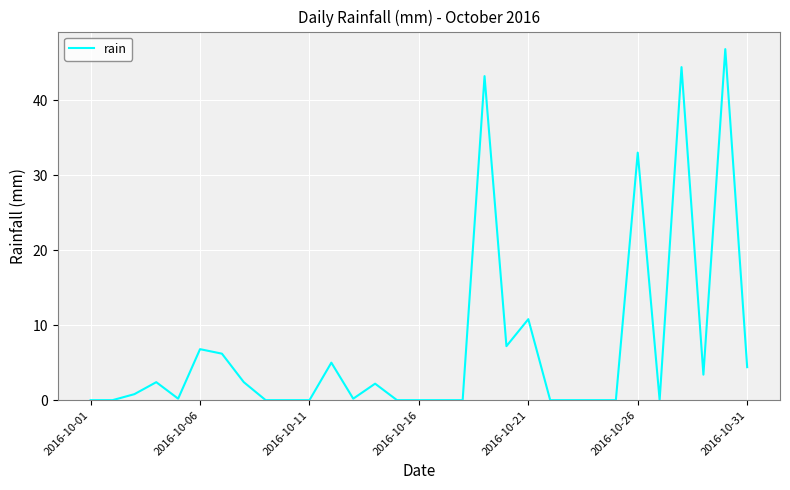

What is the maximum value shown in the chart?

46.8